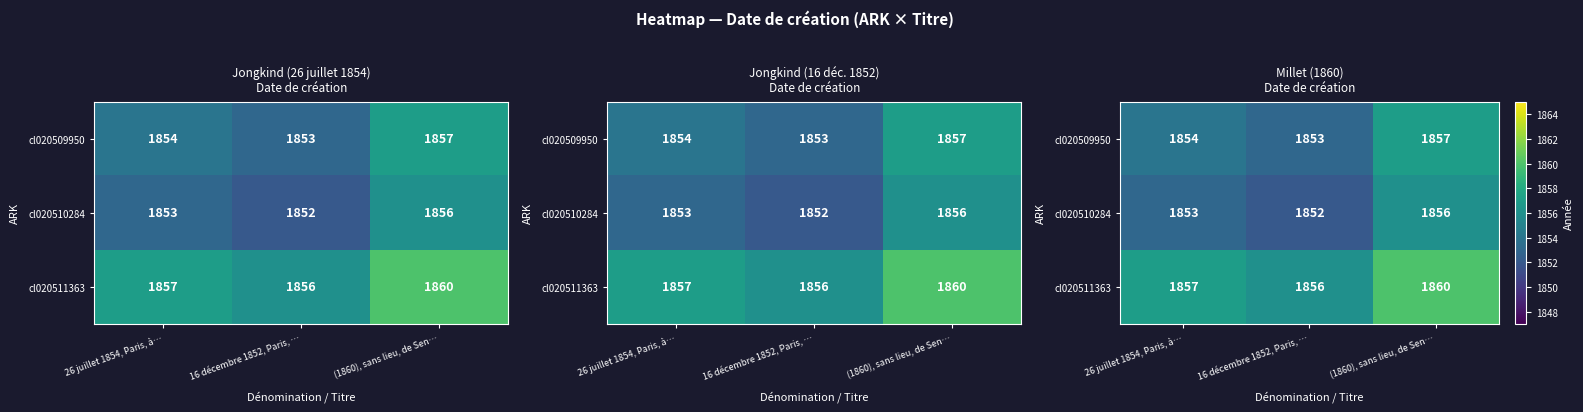

Where is cl020511363 nearest to the value 1858?

26 juillet 1854, Paris, à…